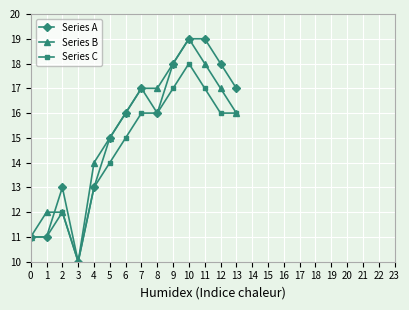

What is the difference between the Series B values at 8 and 4?

3